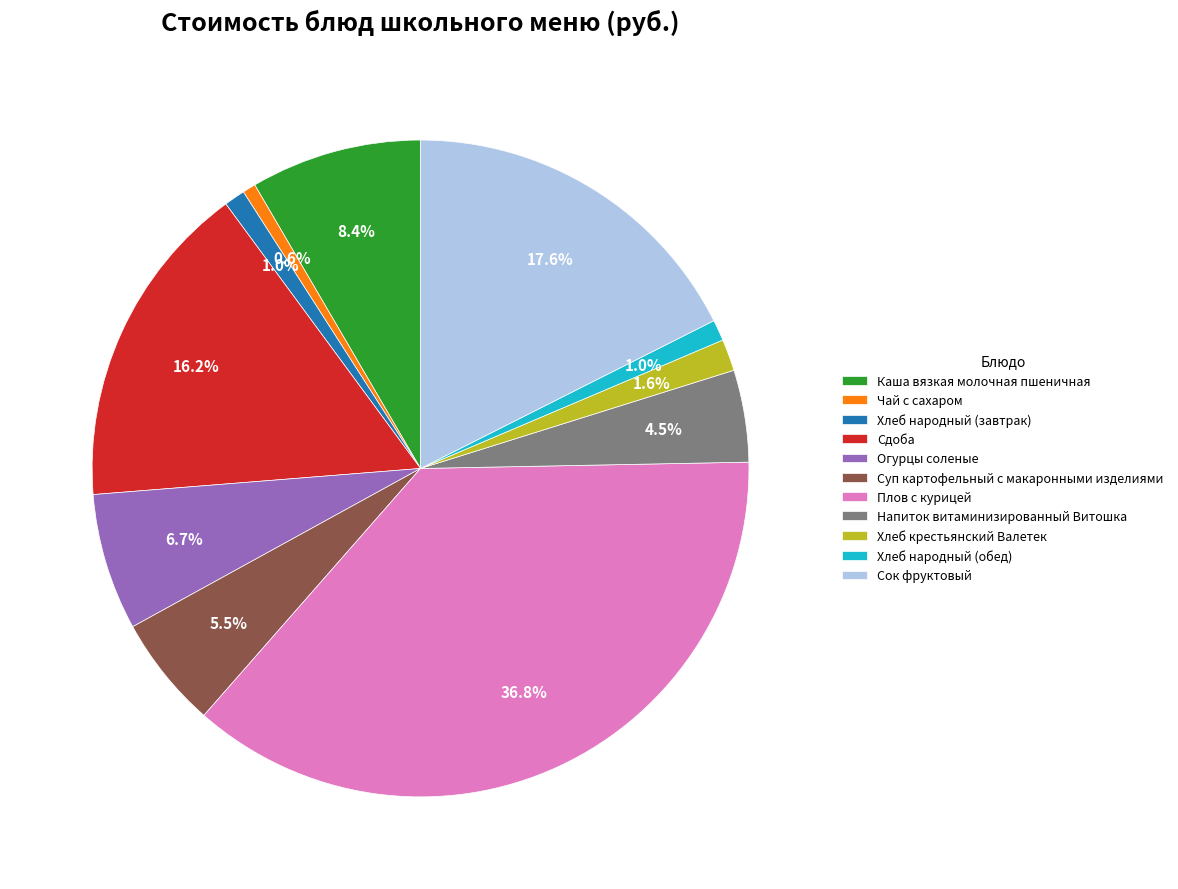

To the nearest percent, what percentage of the pie is Хлеб народный (завтрак)?

1%